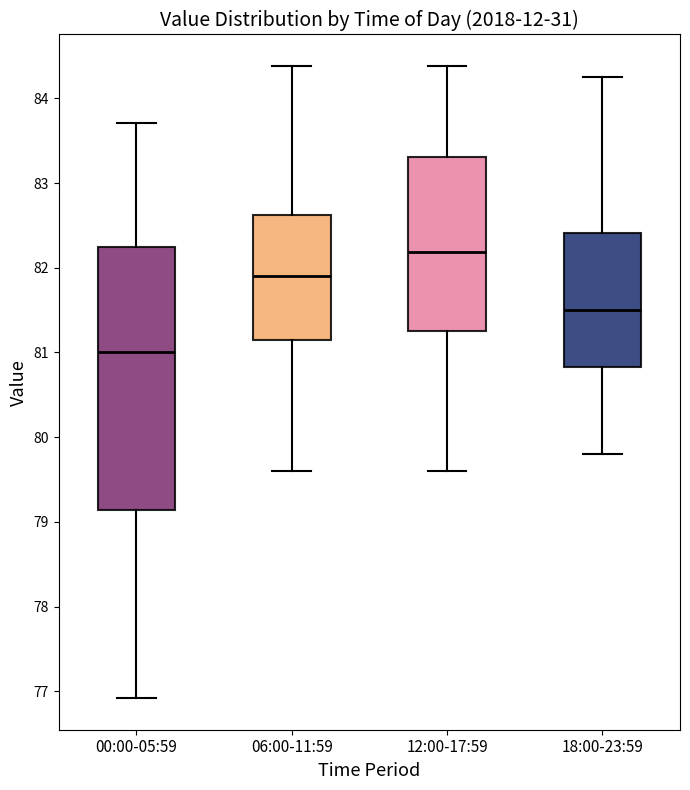

Comparing the boxes themselves (not the whiskers), which one is the tallest?

00:00-05:59